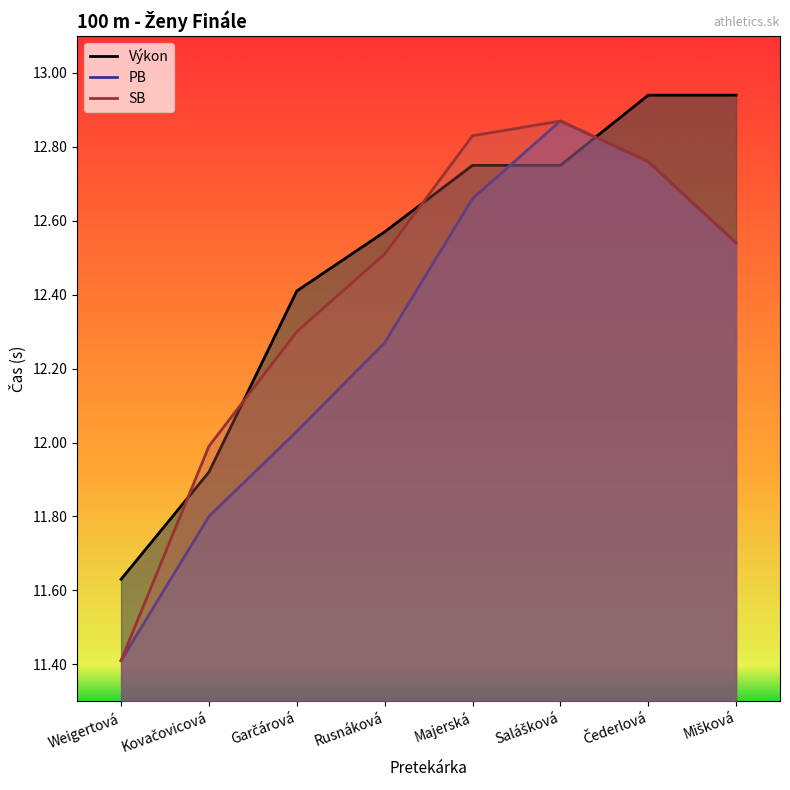

Does the chart have visible grid lines?

No